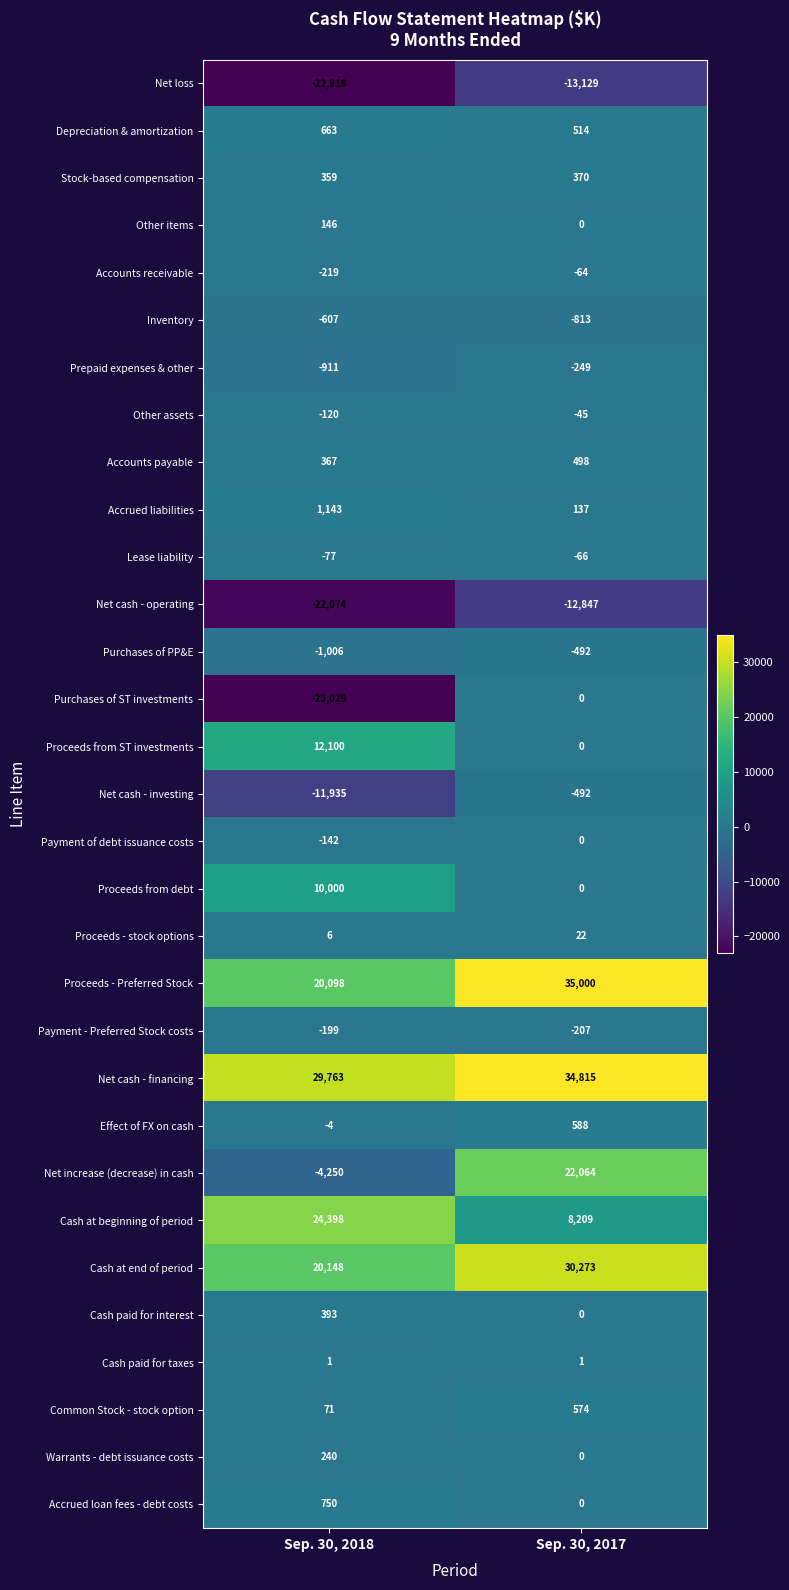

What is the sum of the Accounts payable values at Sep. 30, 2017 and Sep. 30, 2018?

865